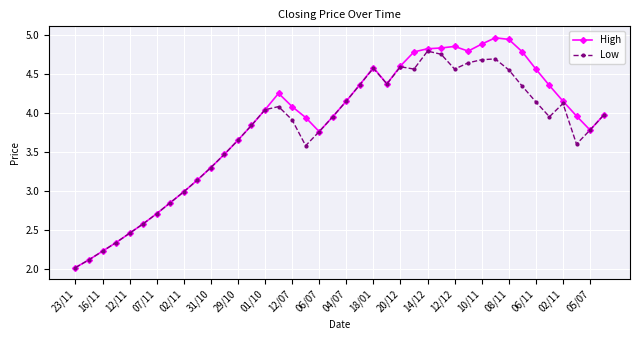

Which series has the widest spread of values?

High